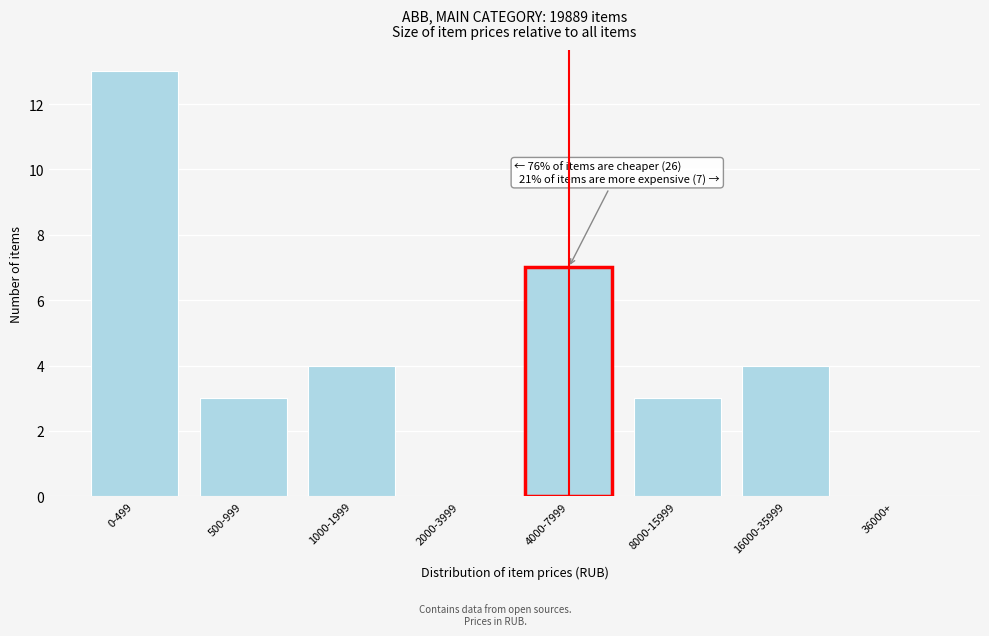

Reading left to right, transcribe all the data shown in this chart.

0-499=13	500-999=3	1000-1999=4	2000-3999=0	4000-7999=7	8000-15999=3	16000-35999=4	36000+=0